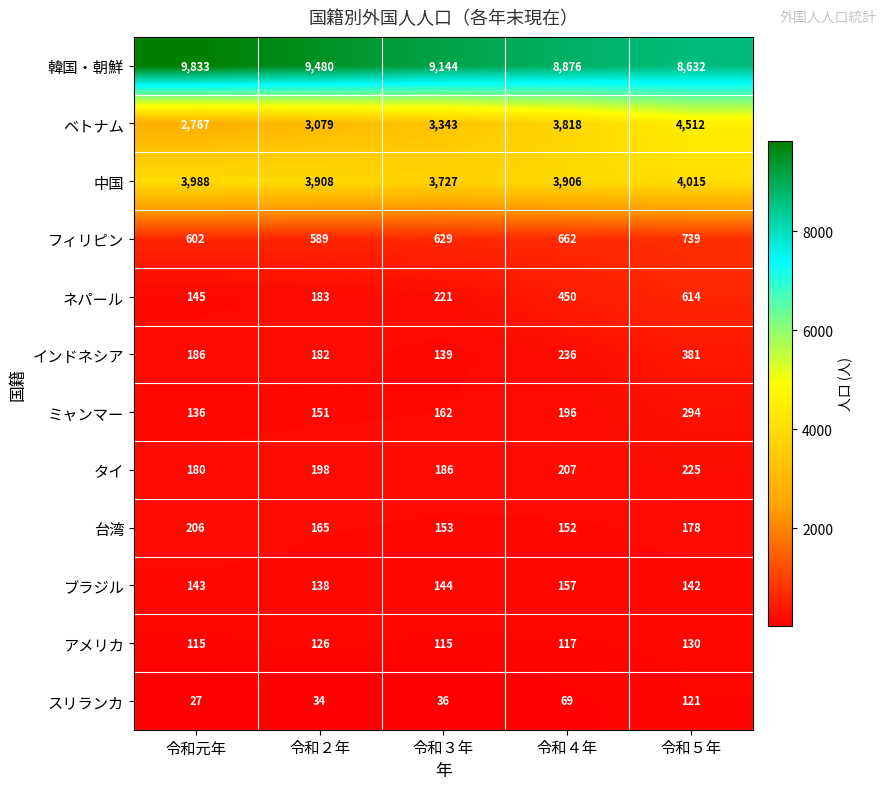

How many distinct data groups are displayed?

12